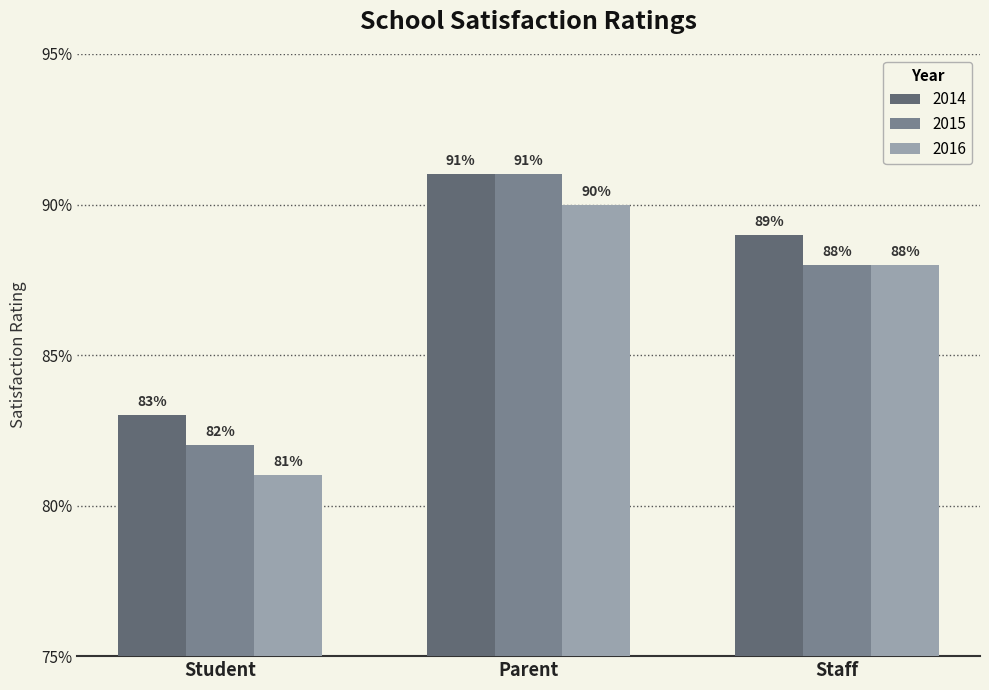

True or false: 2015 has a value of 1.2 at Parent.

False